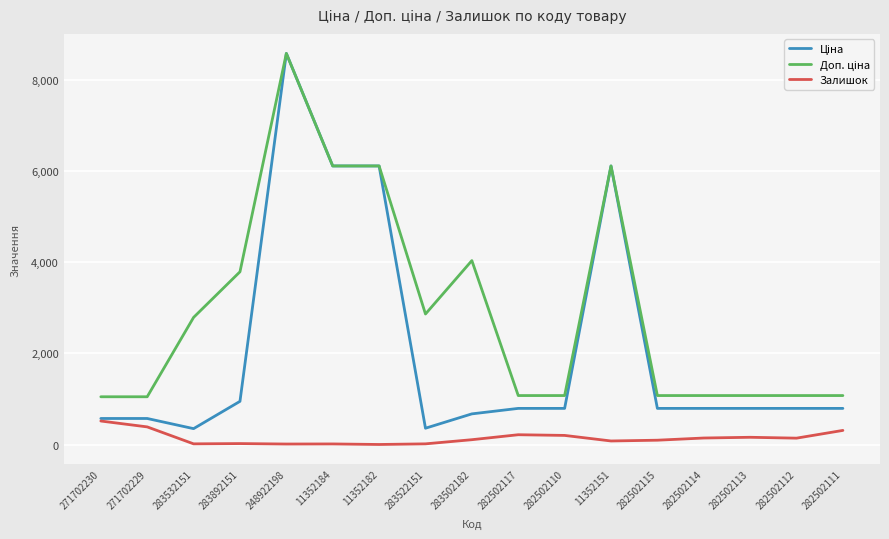

Is it true that Залишок equals 11.0 at 248922198?

True